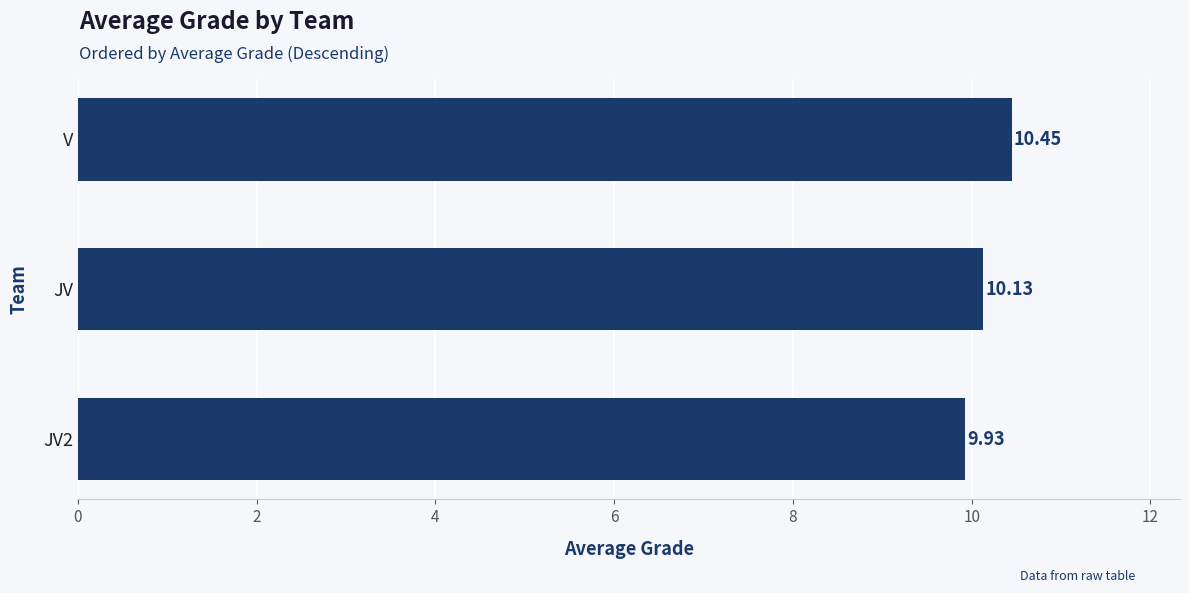

Are the bars horizontal?

Yes